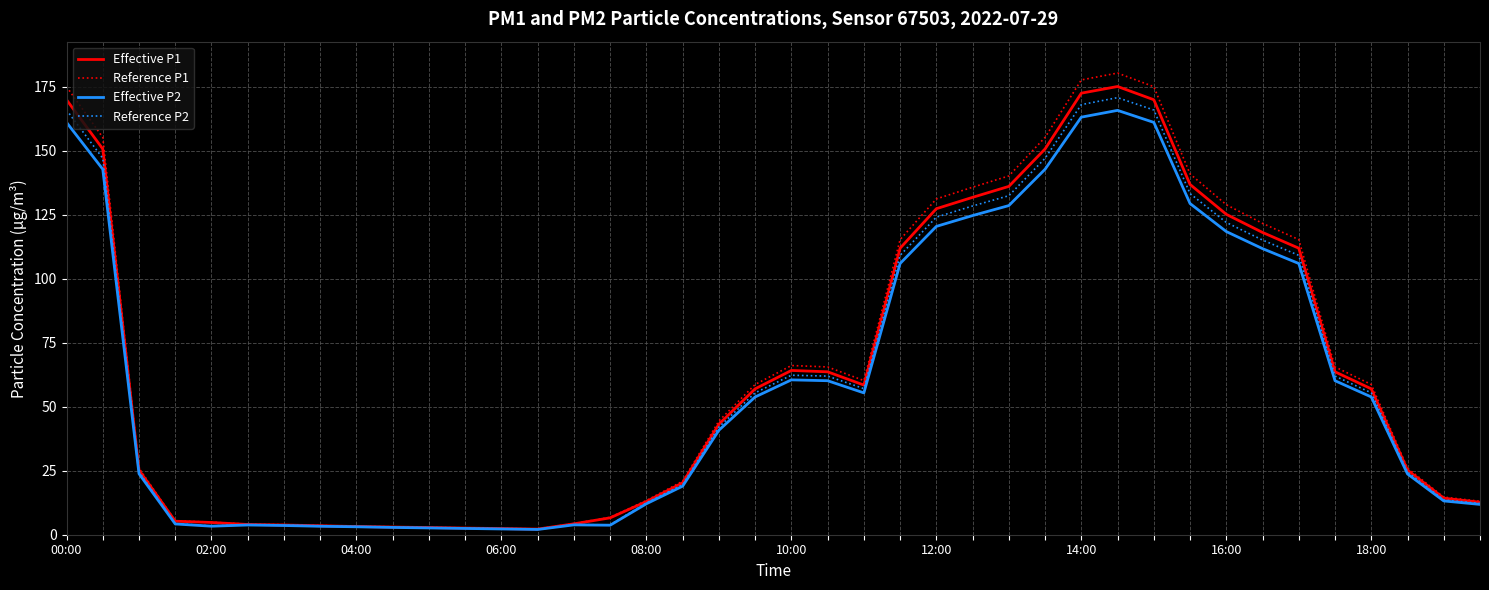

Which series has the widest spread of values?

Reference P1